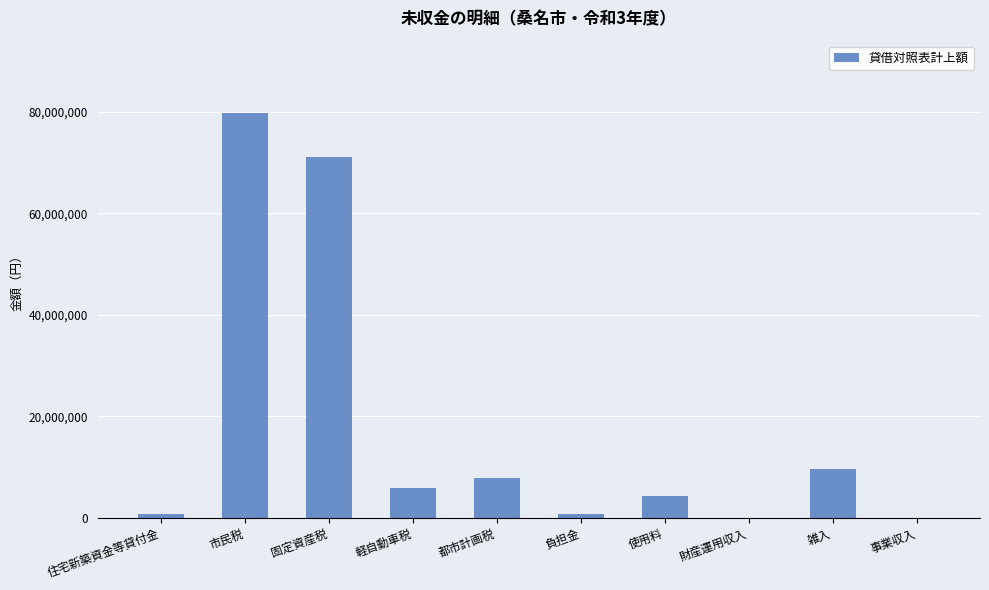

What is the sum of all values?

180285583